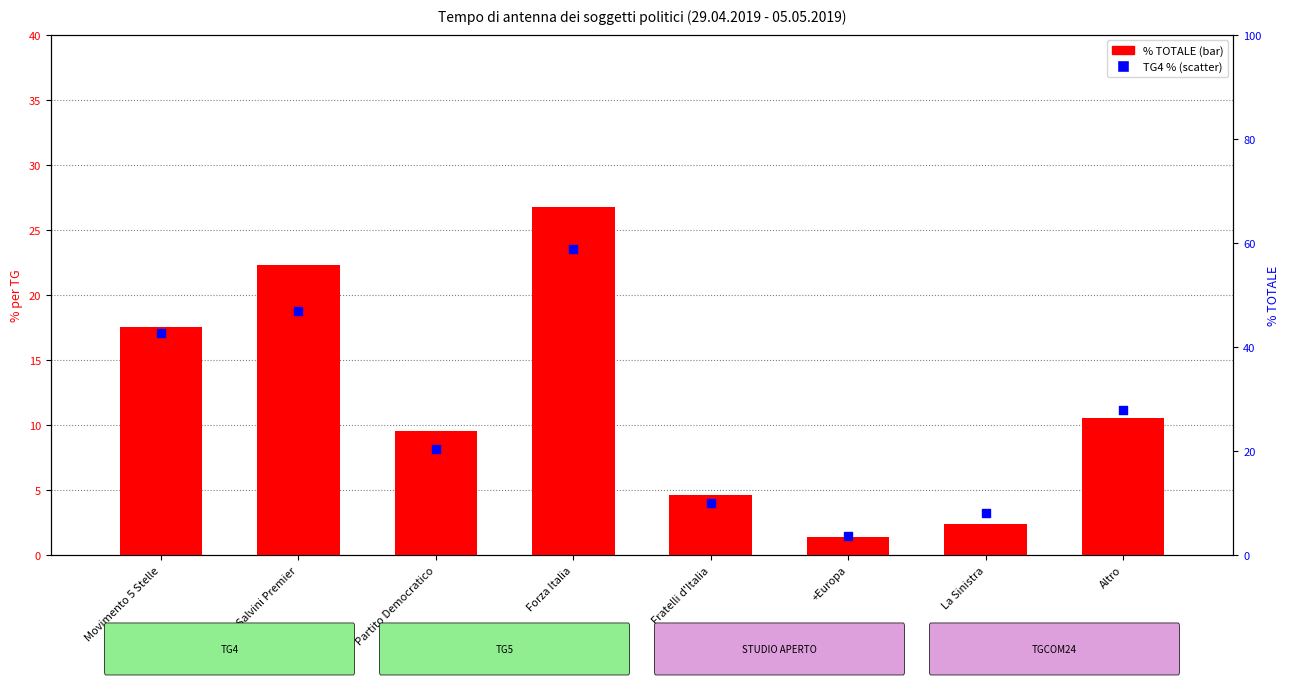

At which category is the sum across all series the highest?

Forza Italia